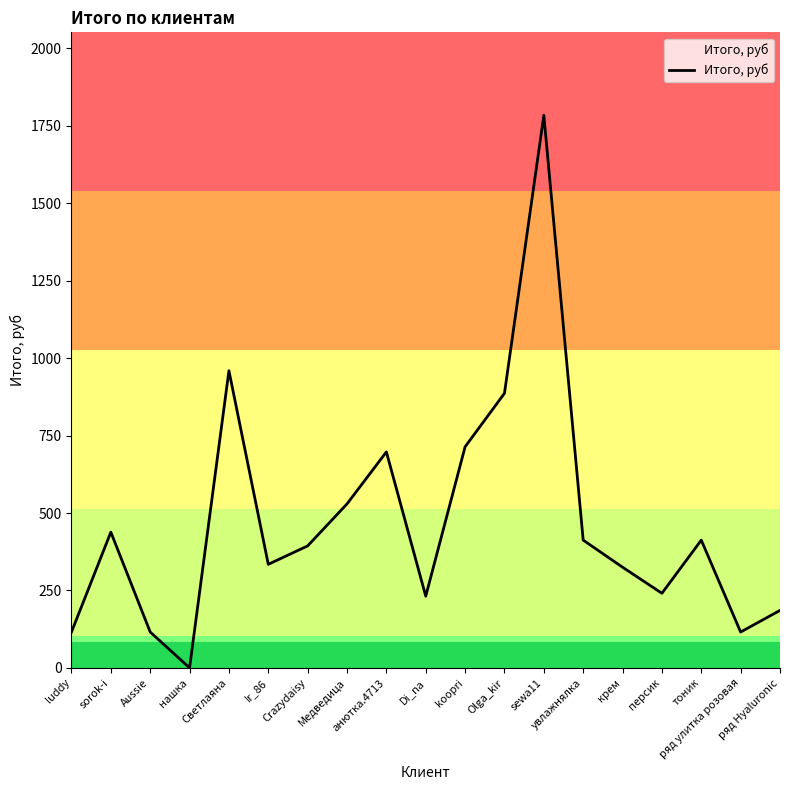

At which category does the data reach its first local peak?

sorok-i